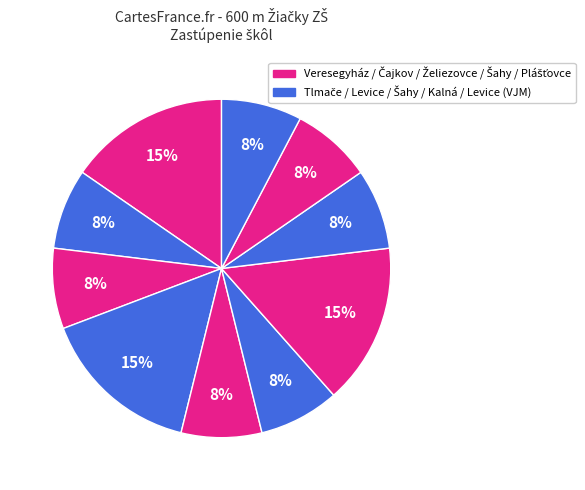

Count the number of slices in the pie.

10